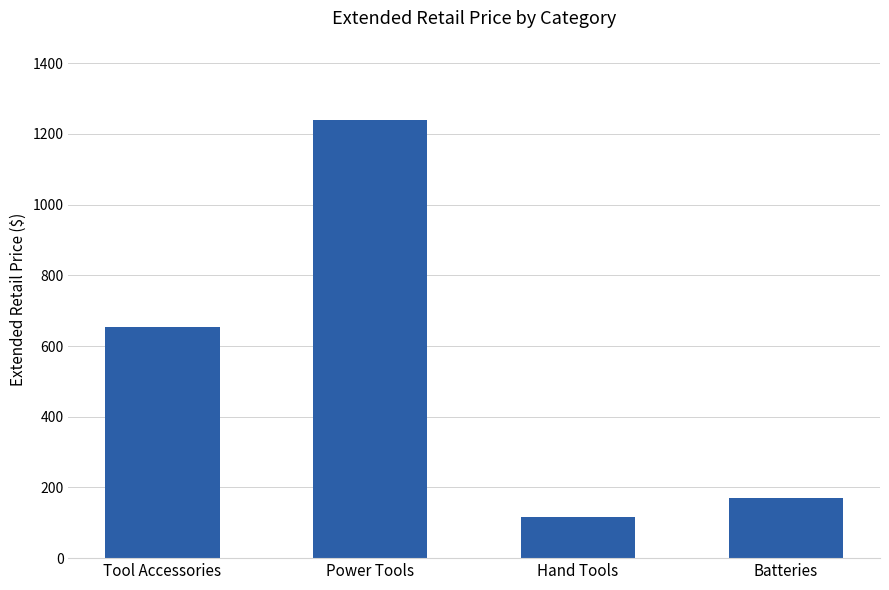

Where does the data first go above 652?

Tool Accessories